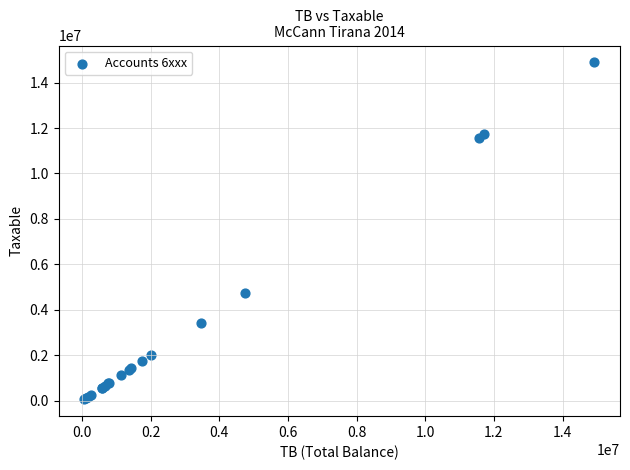

What Y value in the scatter plot is closest to 7474836?

4731146.9